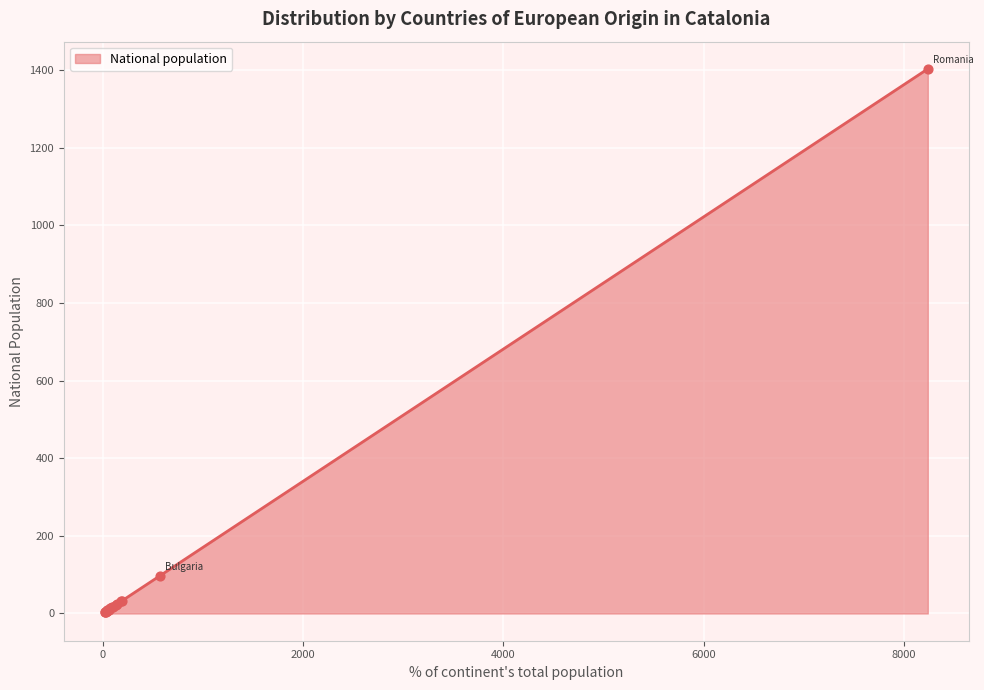

Between Lithuania and Netherlands, which is larger?

Lithuania